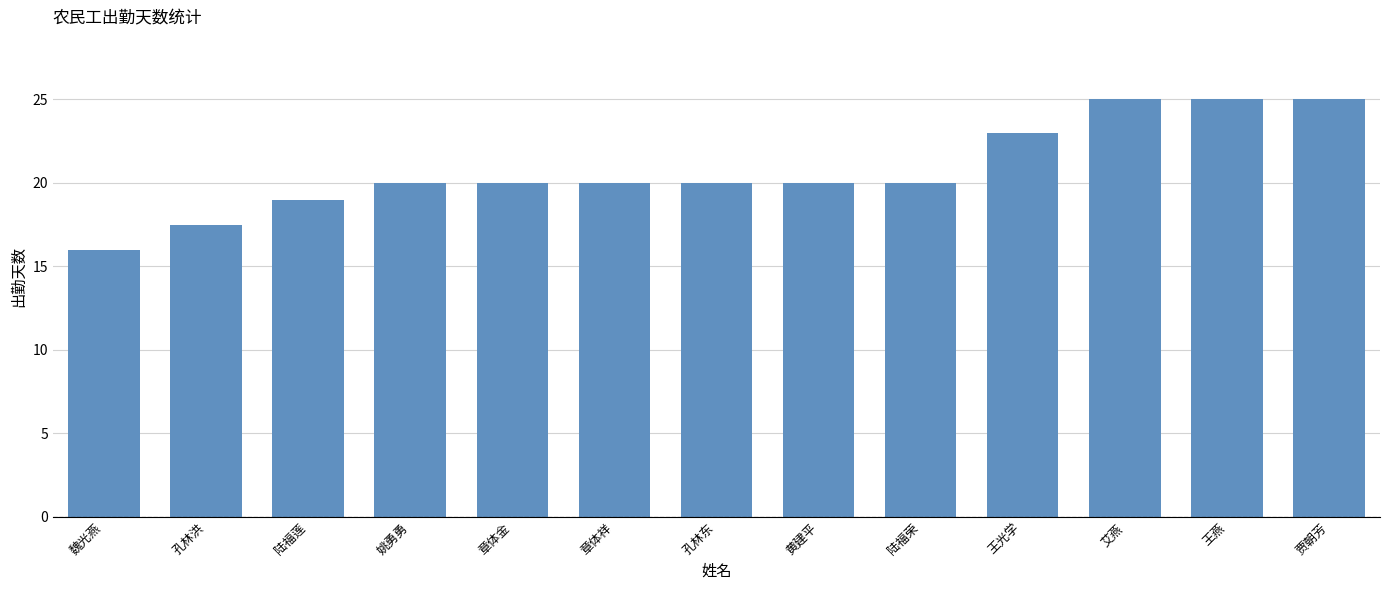

Count the values in the range 20 to 23.

7